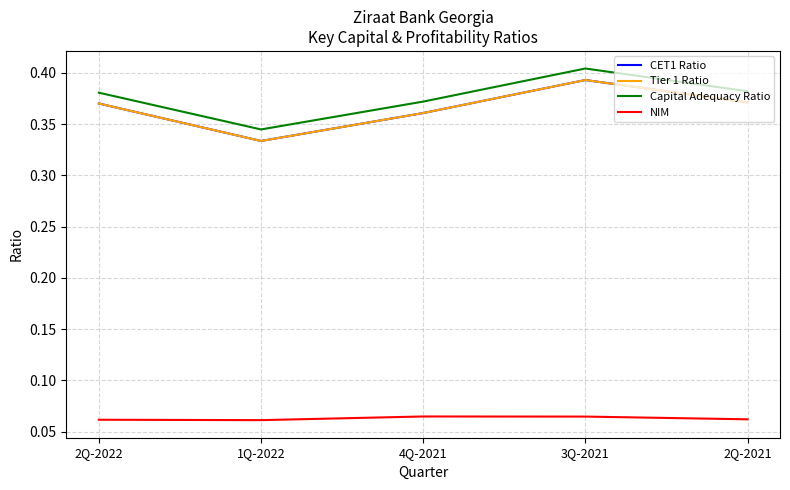

What is the difference between the highest and lowest values at 2Q-2022?

0.3